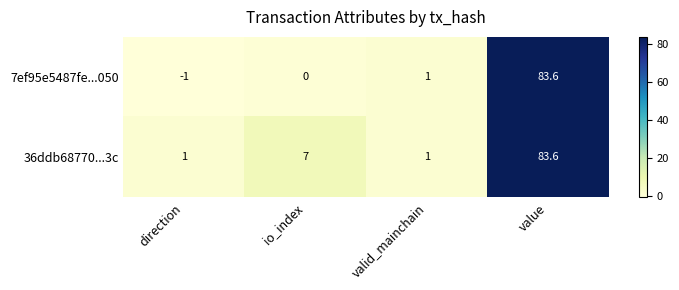

True or false: 36ddb68770...3c has a value of 0.6 at direction.

False